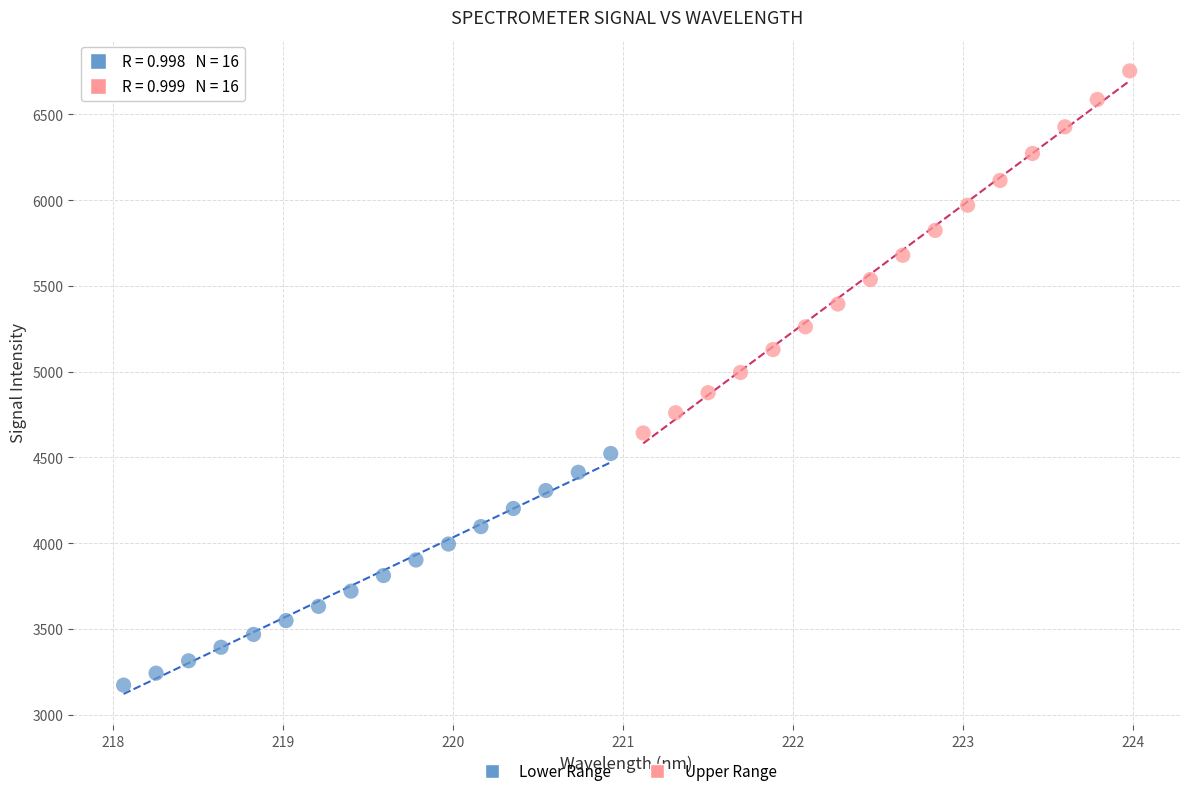

Which series contains the lowest Y value?

Lower Range